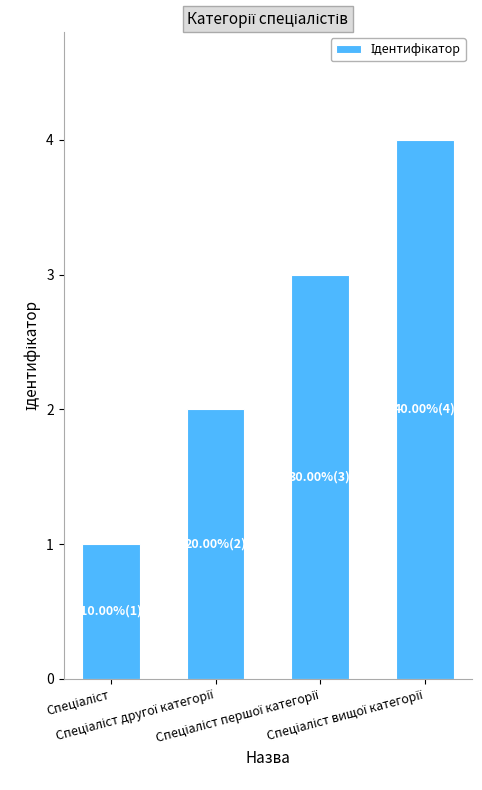

What is the difference between the maximum and minimum values?

3